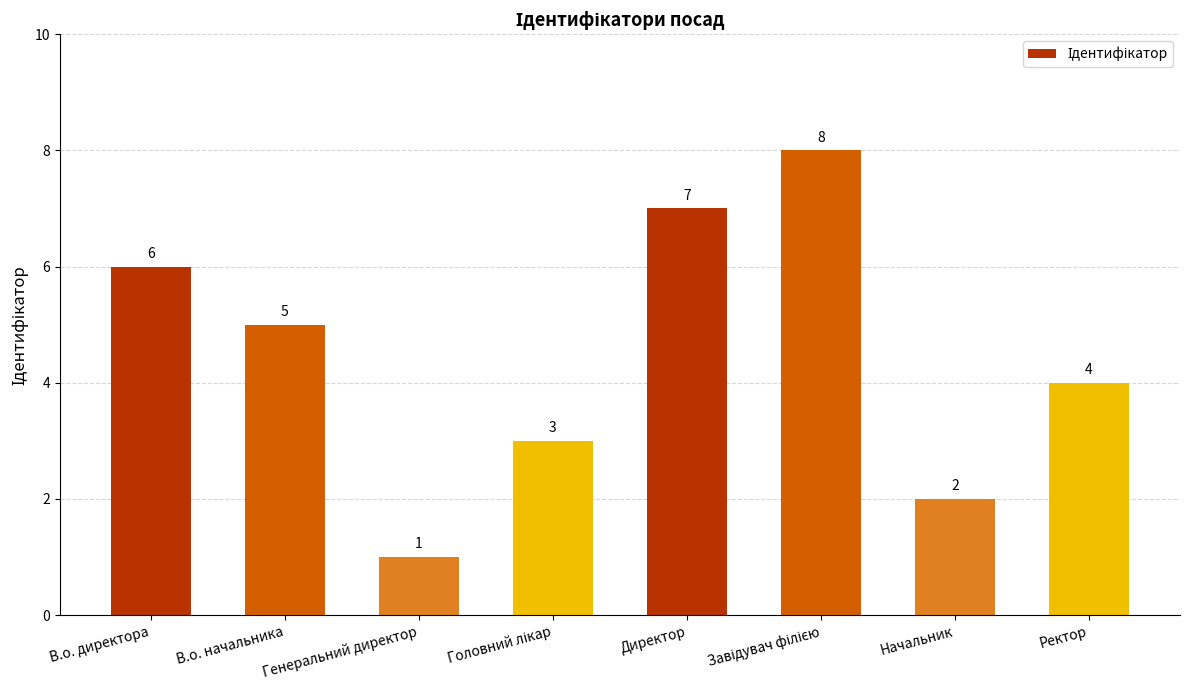

What is the greatest value displayed?

8